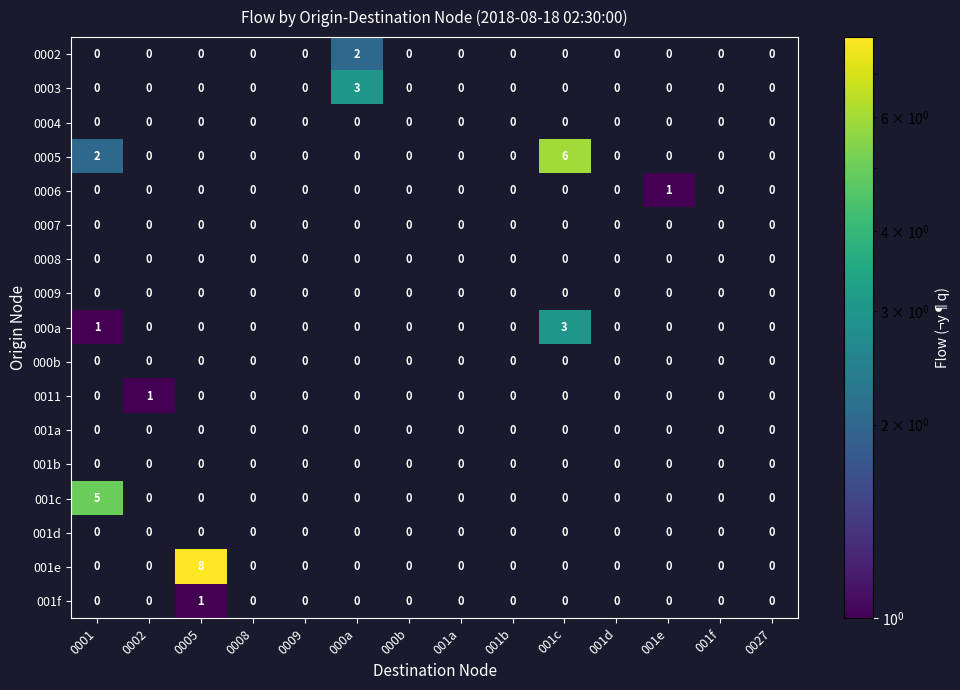

Which series has the widest spread of values?

001e